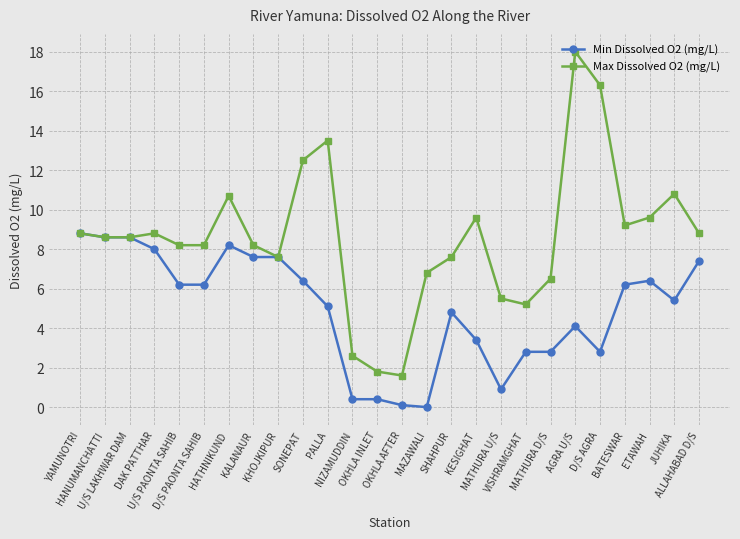

At which category does the chart reach its peak across all series?

AGRA U/S